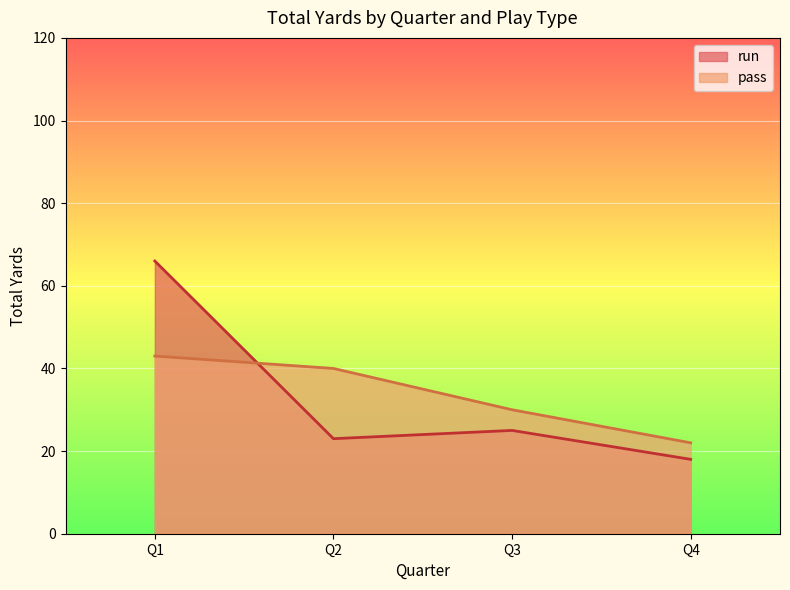

How many series are shown in this chart?

2